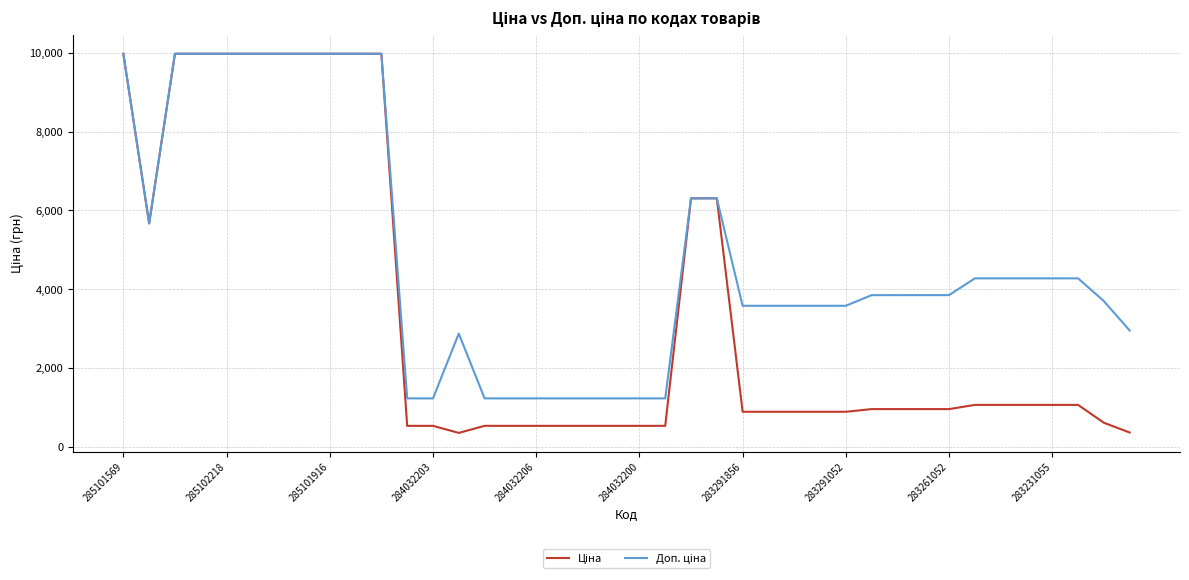

What is the smallest value displayed?

359.9